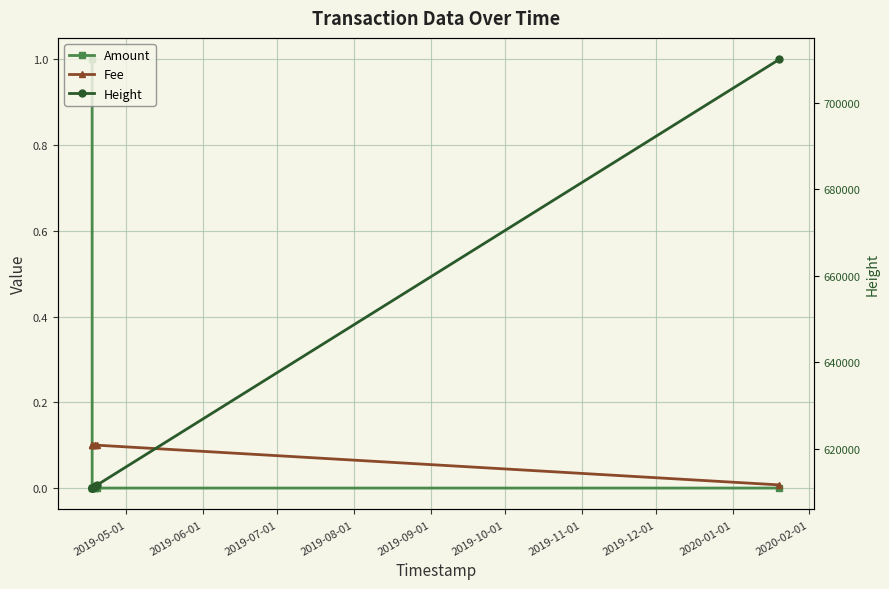

How many series are shown in this chart?

3